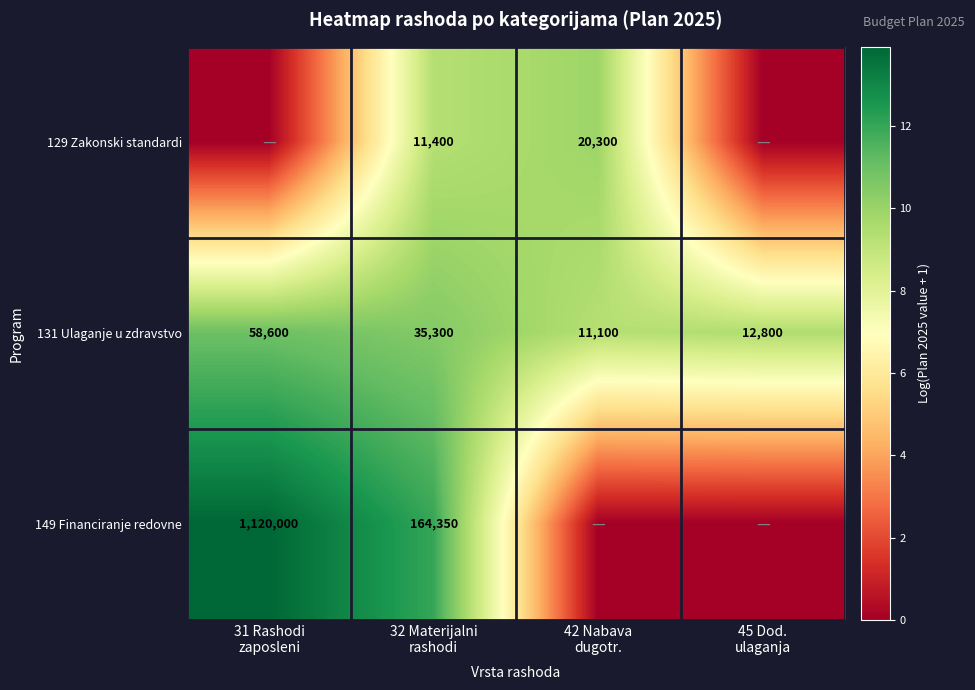

Count the number of categories in the chart.

4